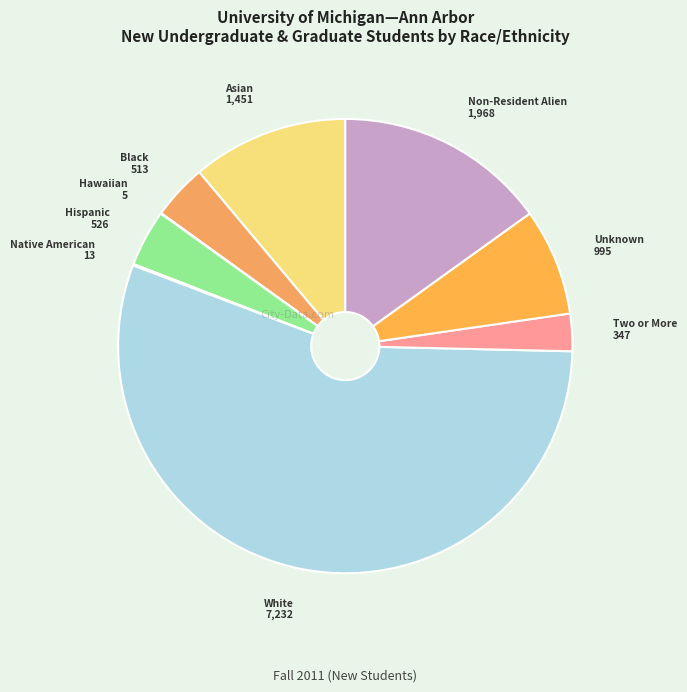

Count the number of slices in the pie.

9